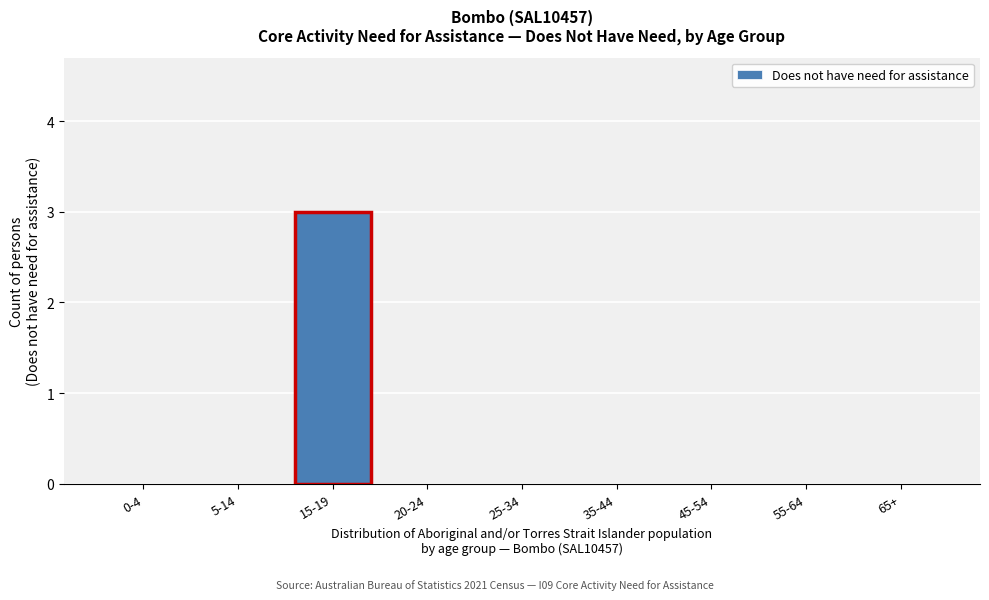

Reading left to right, extract all data points from this chart.

0-4=0	5-14=0	15-19=3	20-24=0	25-34=0	35-44=0	45-54=0	55-64=0	65+=0